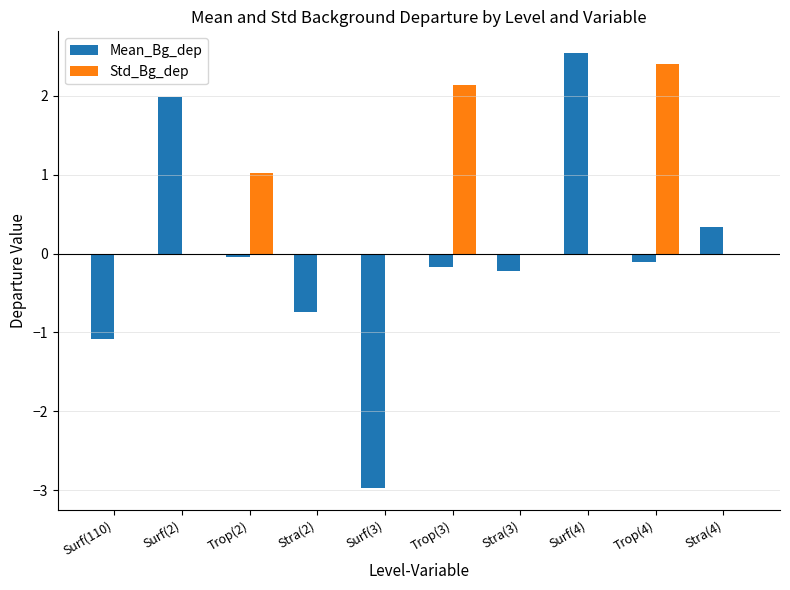

What is the total value across all series at Surf(2)?

2.0